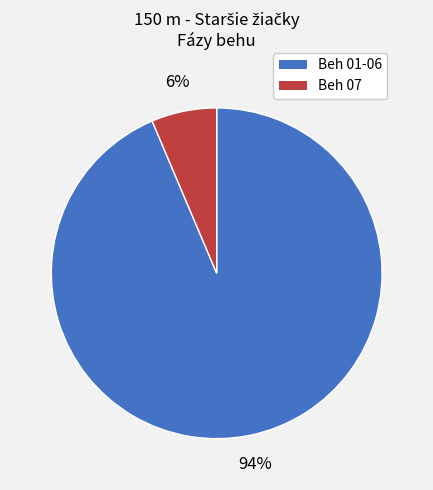

Is there a majority slice in this chart?

Yes